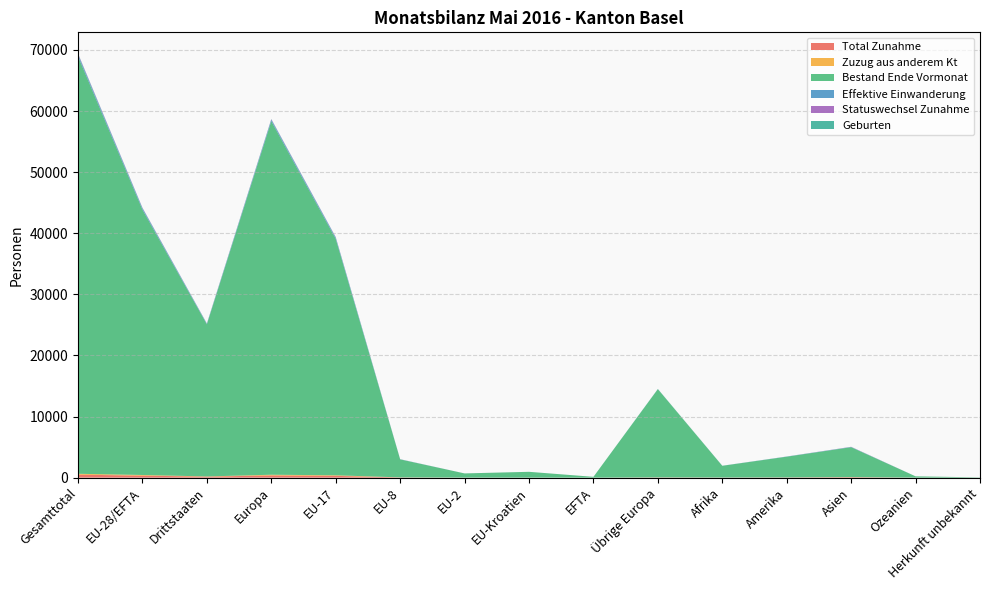

Reading left to right, list all the values displayed in this chart.

Total Zunahme: Gesamttotal=490	EU-28/EFTA=327	Drittstaaten=163	Europa=362	EU-17=291	EU-8=30	EU-2=3	EU-Kroatien=3	EFTA=0	Übrige Europa=35	Afrika=21	Amerika=35	Asien=70	Ozeanien=1	Herkunft unbekannt=1
Zuzug aus anderem Kt: Gesamttotal=142	EU-28/EFTA=108	Drittstaaten=34	Europa=115	EU-17=94	EU-8=12	EU-2=2	EU-Kroatien=0	EFTA=0	Übrige Europa=7	Afrika=1	Amerika=4	Asien=21	Ozeanien=0	Herkunft unbekannt=1
Bestand Ende Vormonat: Gesamttotal=68329	EU-28/EFTA=43428	Drittstaaten=24901	Europa=57874	EU-17=38712	EU-8=2948	EU-2=685	EU-Kroatien=950	EFTA=133	Übrige Europa=14446	Afrika=1916	Amerika=3392	Asien=4896	Ozeanien=214	Herkunft unbekannt=37
Effektive Einwanderung: Gesamttotal=300	EU-28/EFTA=219	Drittstaaten=81	Europa=236	EU-17=199	EU-8=17	EU-2=1	EU-Kroatien=2	EFTA=0	Übrige Europa=17	Afrika=8	Amerika=23	Asien=32	Ozeanien=1	Herkunft unbekannt=0
Statuswechsel Zunahme: Gesamttotal=108	EU-28/EFTA=71	Drittstaaten=37	Europa=73	EU-17=60	EU-8=10	EU-2=1	EU-Kroatien=0	EFTA=0	Übrige Europa=2	Afrika=2	Amerika=6	Asien=27	Ozeanien=0	Herkunft unbekannt=0
Geburten: Gesamttotal=51	EU-28/EFTA=29	Drittstaaten=22	Europa=39	EU-17=25	EU-8=3	EU-2=1	EU-Kroatien=0	EFTA=0	Übrige Europa=10	Afrika=4	Amerika=3	Asien=4	Ozeanien=0	Herkunft unbekannt=1